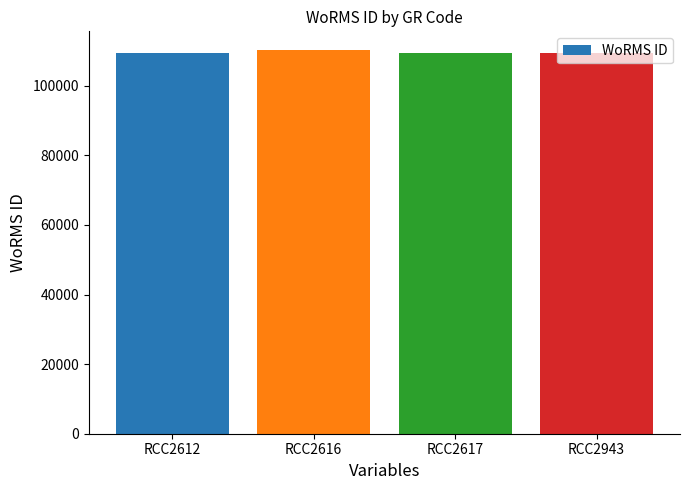

What is the difference between the maximum and minimum values?

608